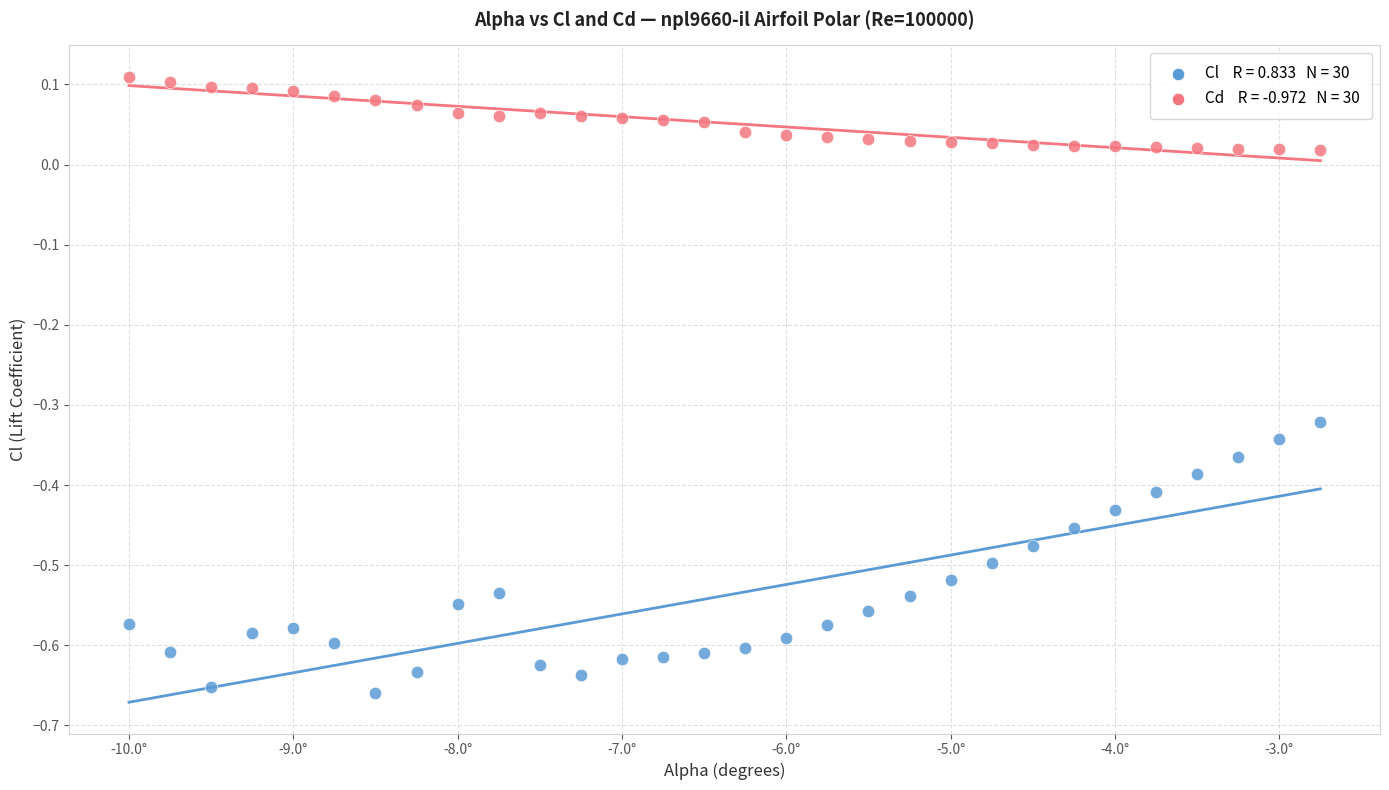

Across all data points, what is the range of X values (max minus min)?

7.2